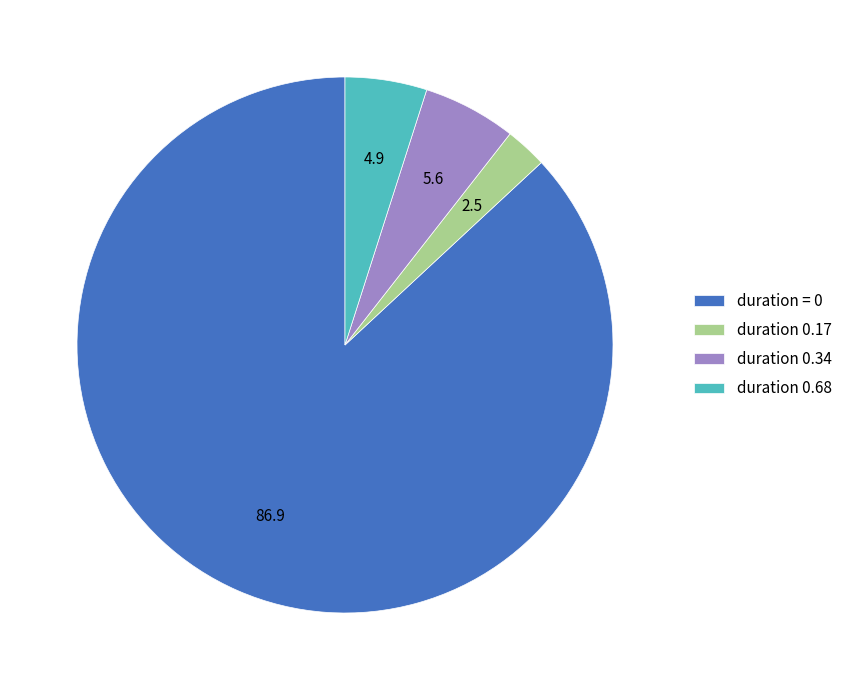

How many slices are in this pie chart?

4